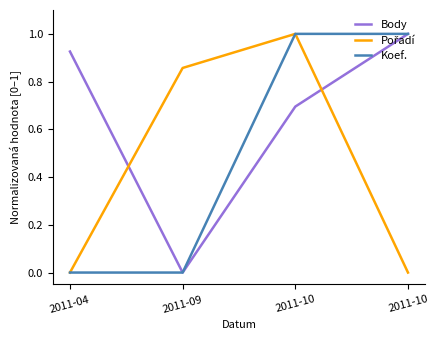

True or false: Pořadí and Body intersect in this chart.

True